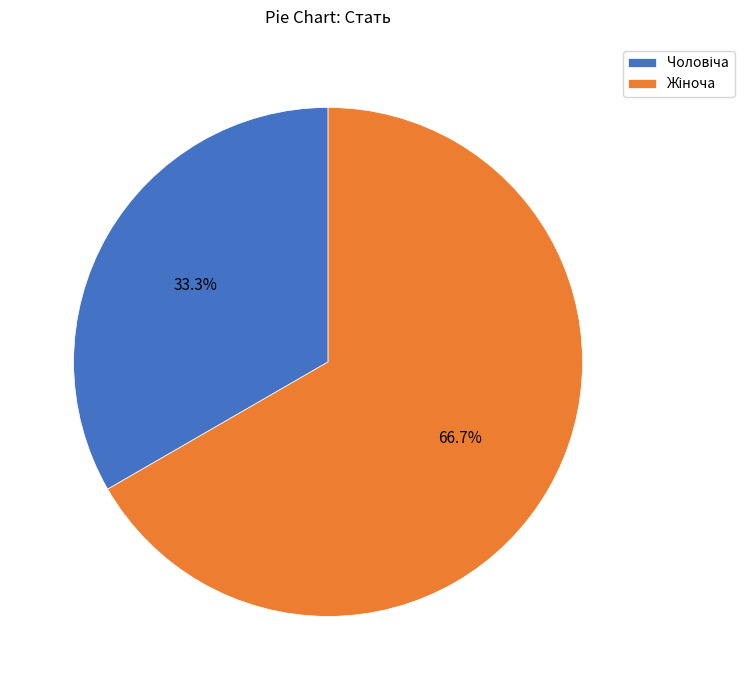

Is there a majority slice in this chart?

Yes